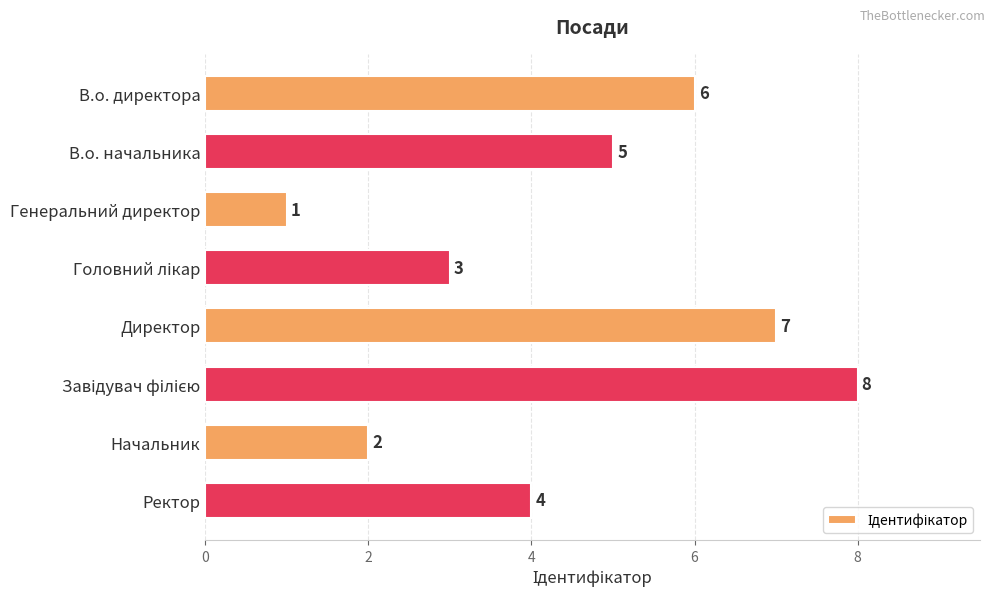

What is the difference between the maximum and minimum values?

7